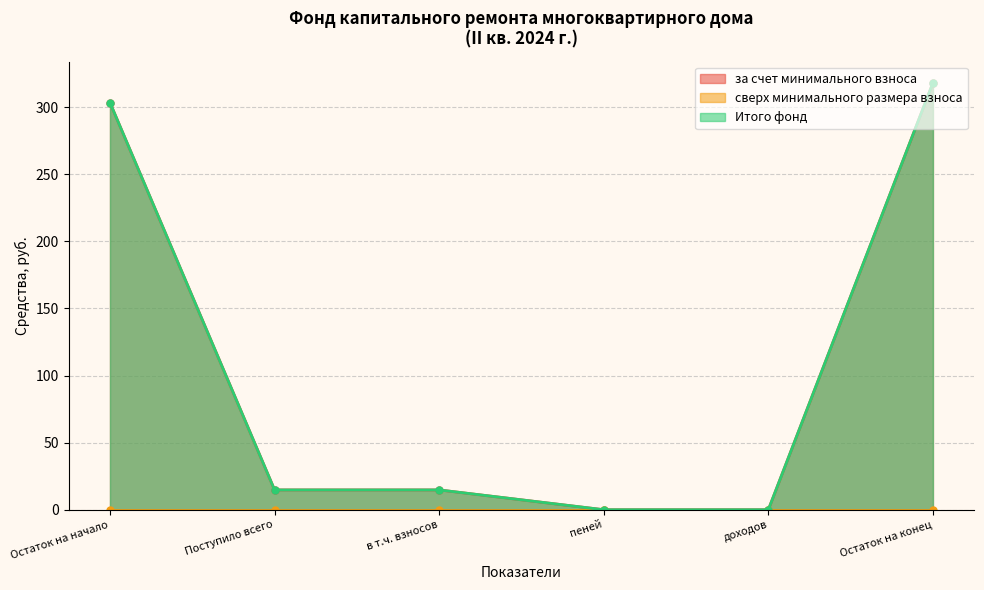

At how many categories does at least one series exceed 315?

1